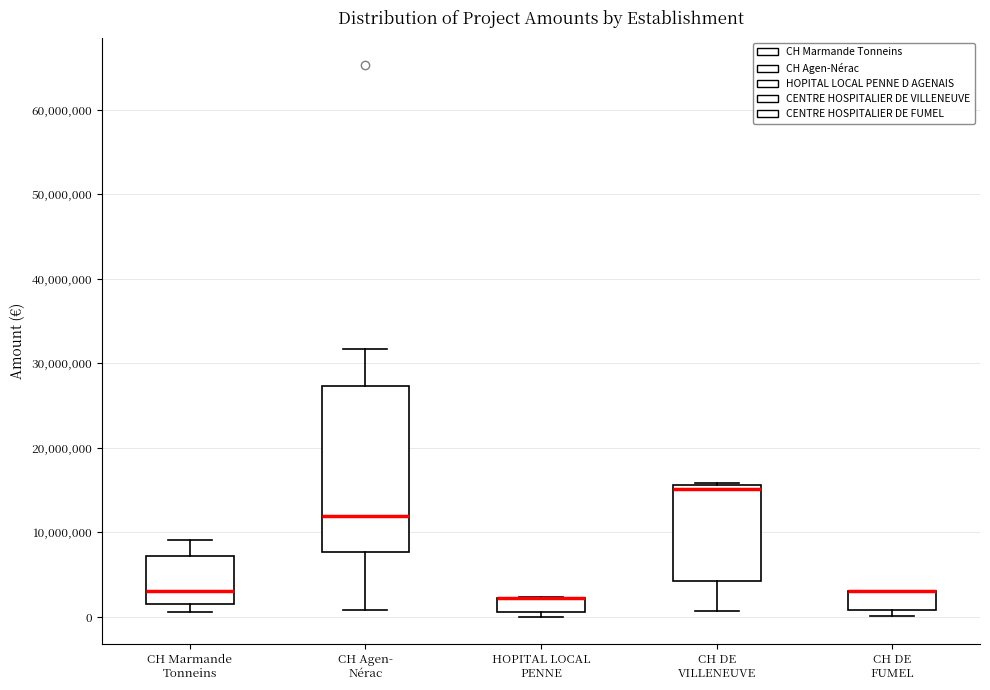

Reading left to right, transcribe this box plot: for each box, give where its median line is, the range the box spans, and where its two whiskers end, as read against the y-axis. The values are not printed on the chart, so give them approximately, as read against the axis.

CH Marmande Tonneins: median 3000000, box 2000000 to 7000000, whiskers 1000000 to 9000000
CH Agen- Nérac: median 12000000, box 8000000 to 27000000, whiskers 1000000 to 32000000
HOPITAL LOCAL PENNE: median 2000000 (drawn on the box's upper edge), box 1000000 to 2000000, whiskers 0 to 2000000
CH DE VILLENEUVE: median 15000000, box 4000000 to 16000000, whiskers 1000000 to 16000000
CH DE FUMEL: median 3000000 (drawn on the box's upper edge), box 1000000 to 3000000, whiskers 0 to 3000000